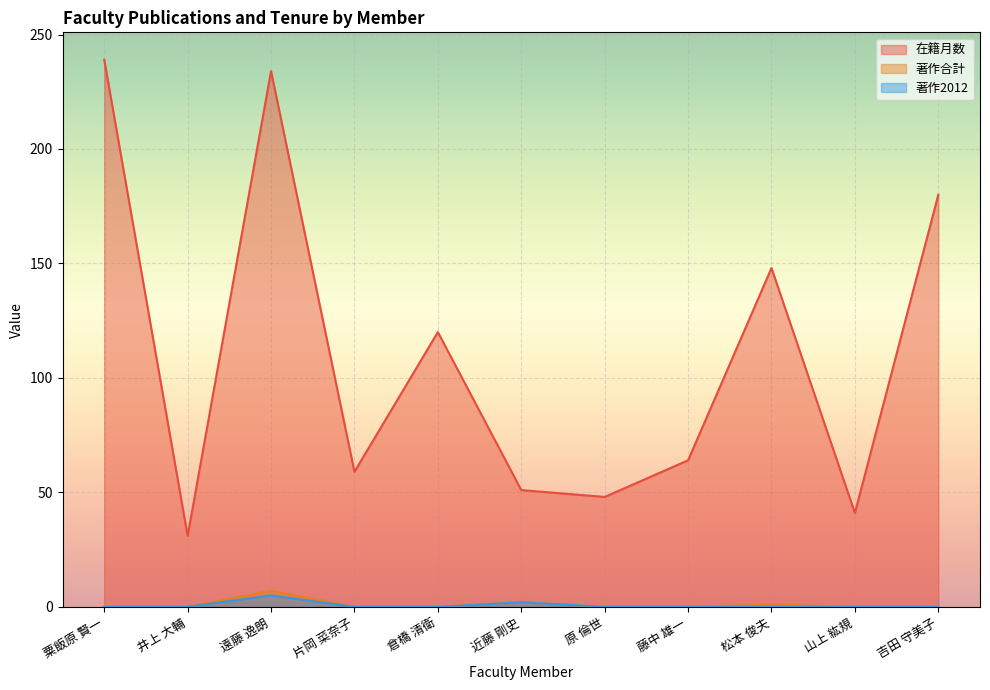

List the series in order of their peak value, lowest first.

著作2012, 著作合計, 在籍月数